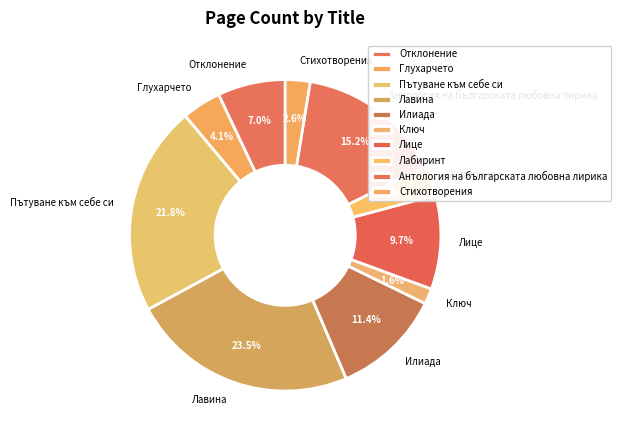

What is the smallest slice in the pie chart?

Ключ